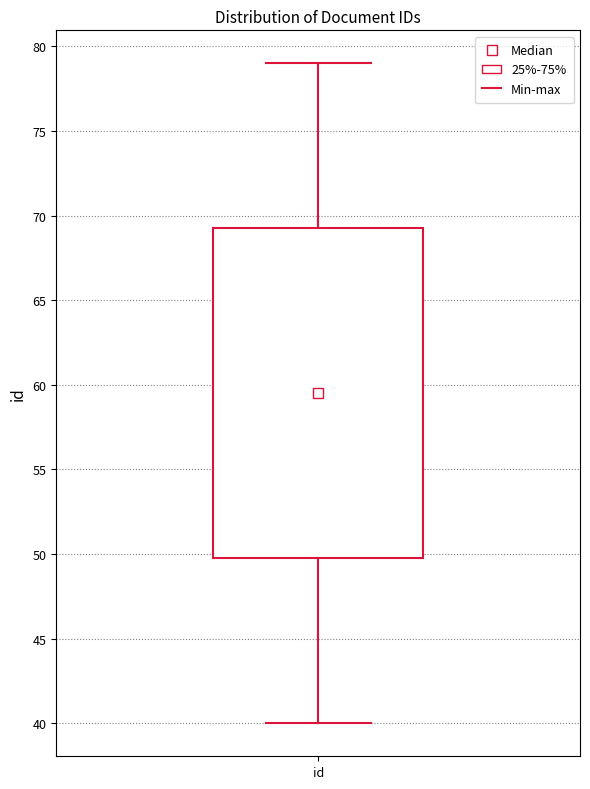

Where does the median line of the box for id sit on the y-axis? The values are not printed on the chart, so give them approximately, as read against the axis.

59.5